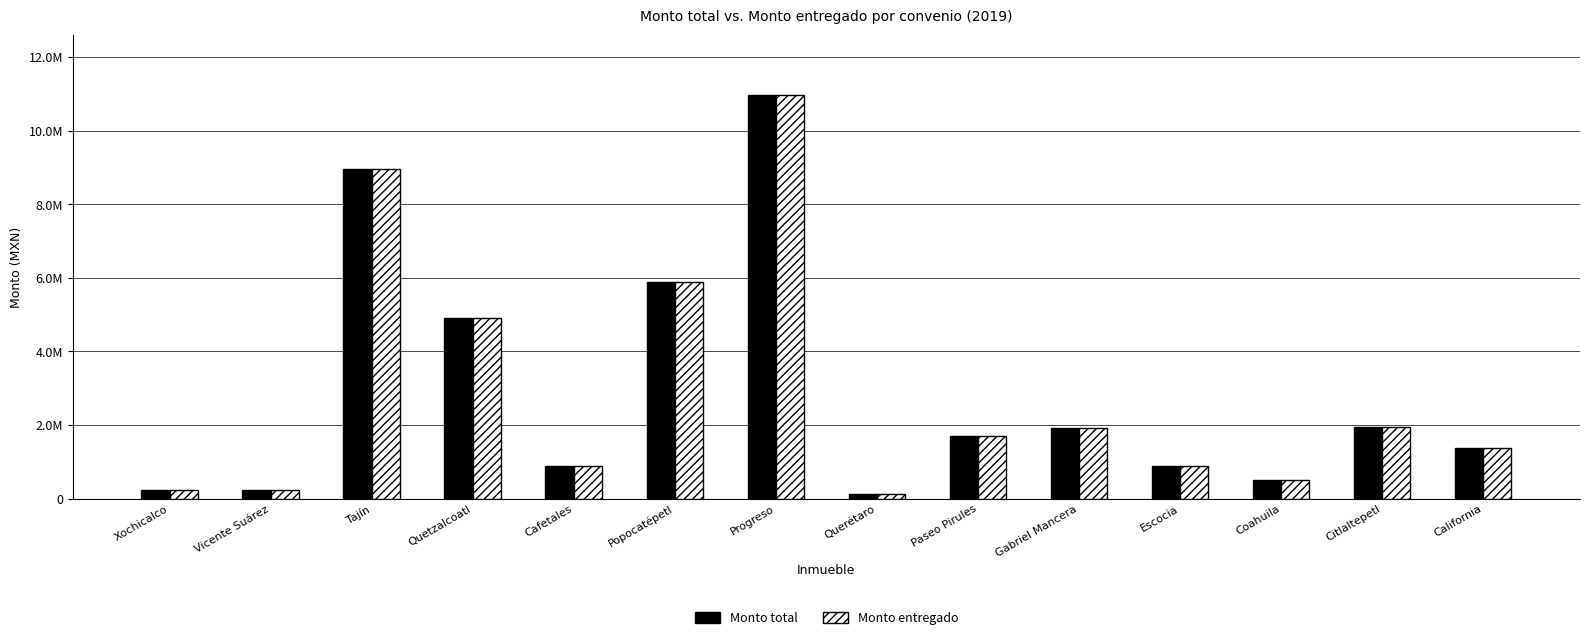

The Monto total series shows 246152.0 at Xochicalco. True or false?

True